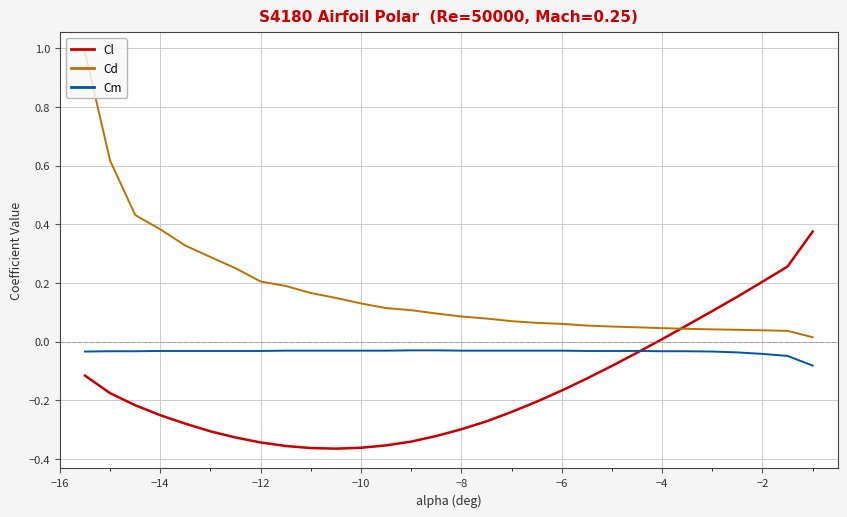

Which series has the largest total across all categories?

Cd